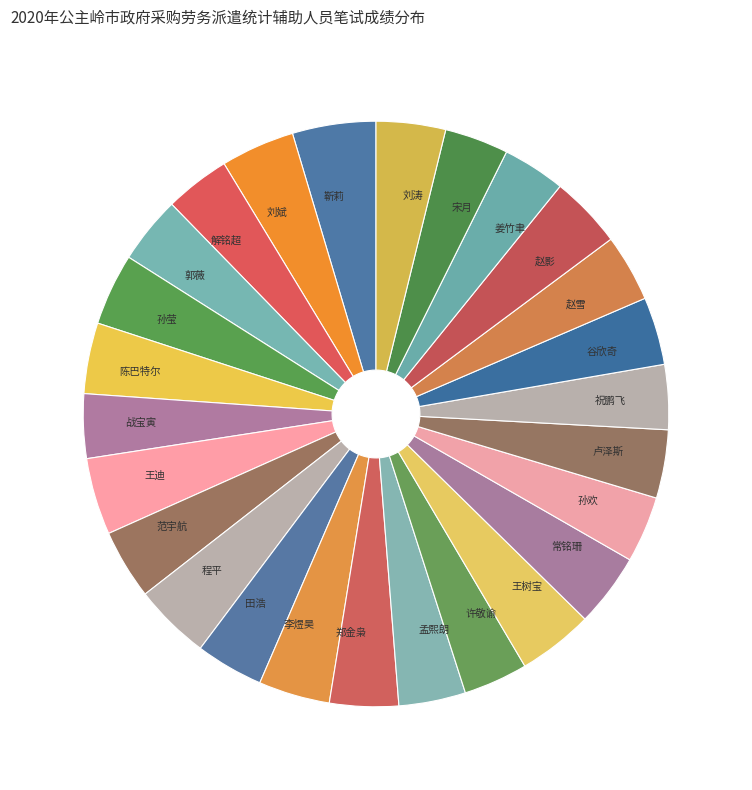

What is the ratio of the value at 战宝寅 to the value at 姜竹聿?

1.0